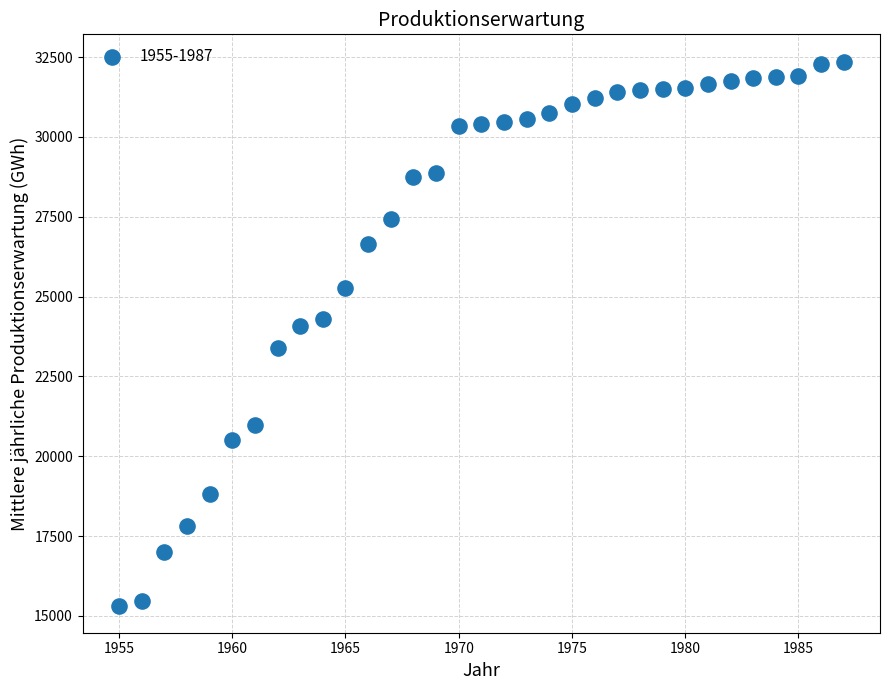

What Y value in the scatter plot is closest to 23845?

24094